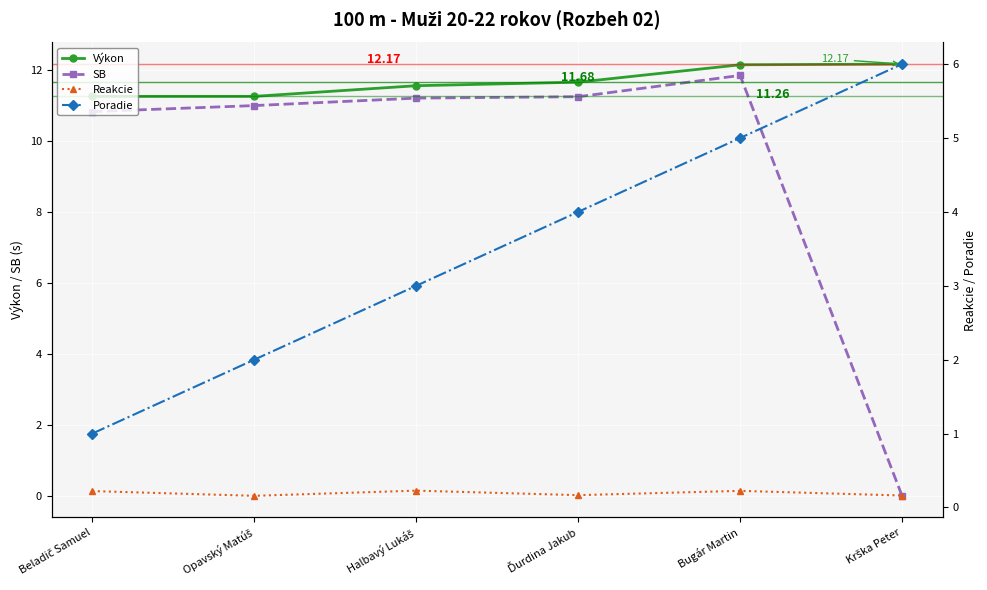

What is the value of the Reakcie point at the 6th from the left?

0.2